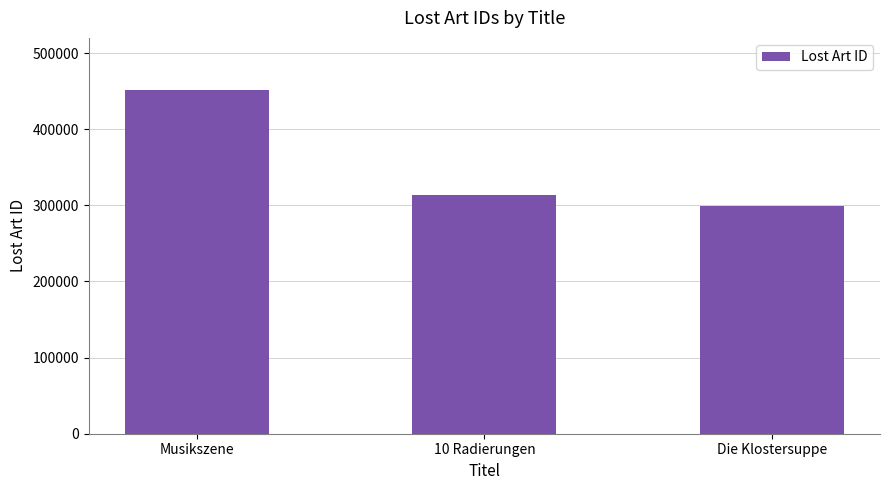

Count the number of categories in the chart.

3